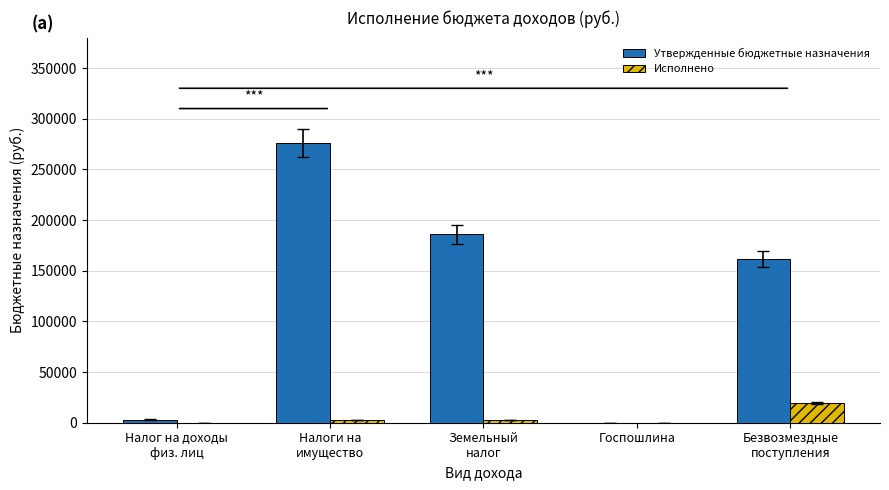

The value of Утвержденные бюджетные назначения at Земельный
налог is 186100.0. True or false?

True